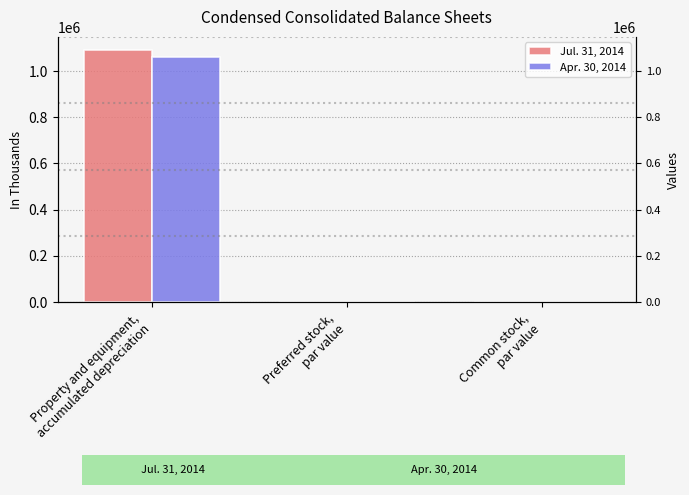

How many values in Jul. 31, 2014 are above zero?

1